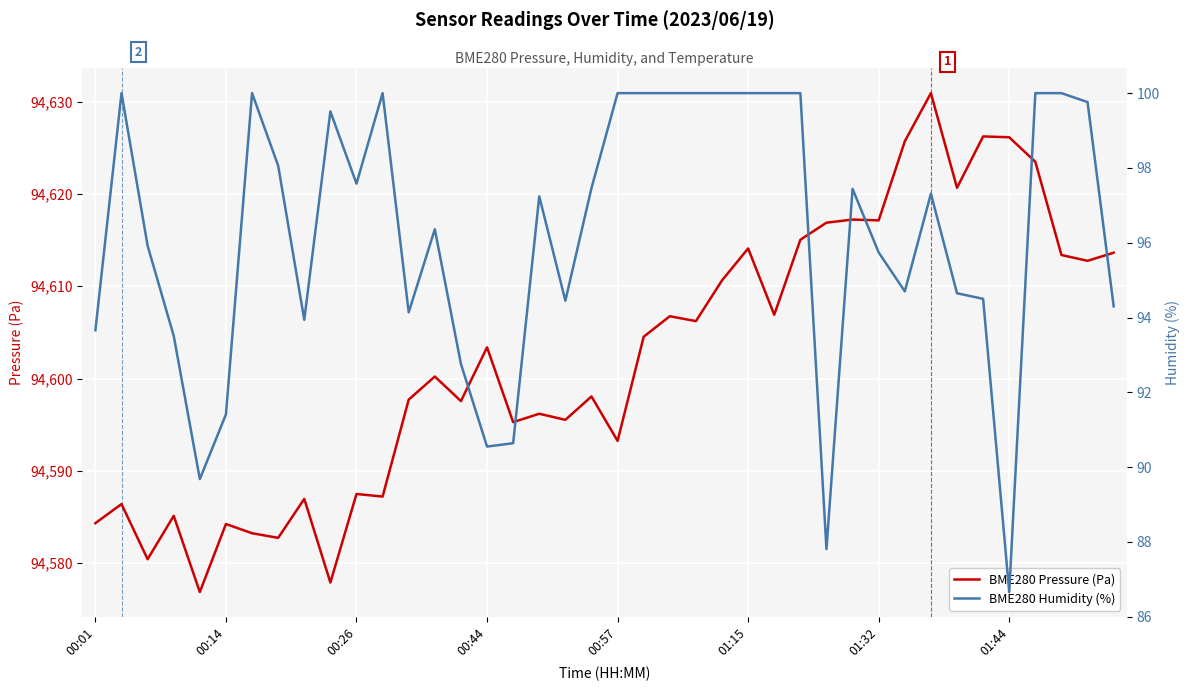

True or false: BME280 Pressure (Pa) has a value of 94626.1 at 01:44.

True